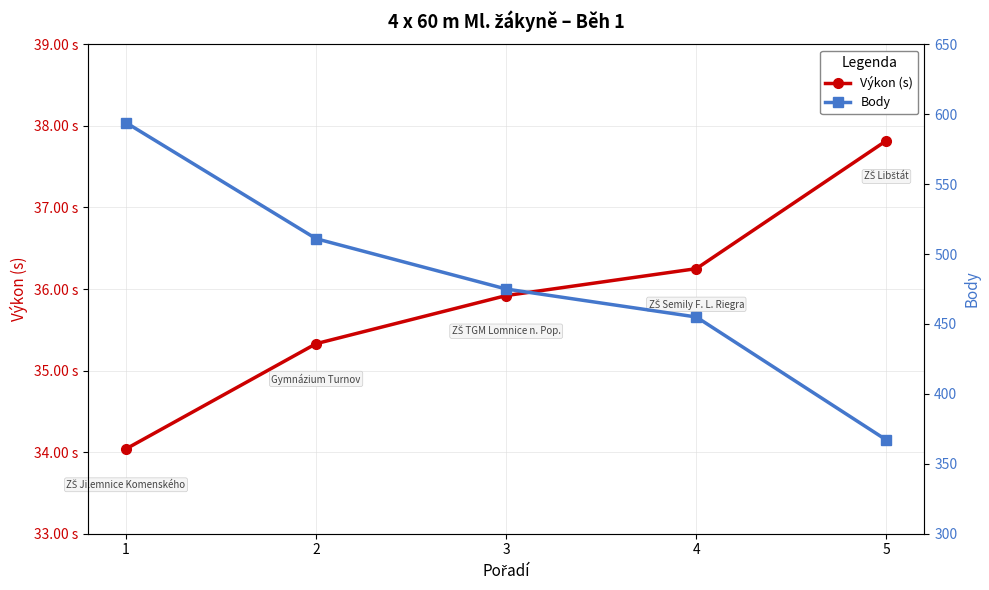

What is the value of the Výkon (s) point at the 2nd from the left?

35.3